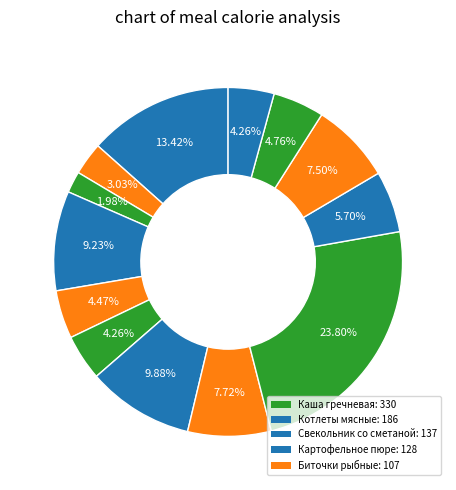

Count the number of slices in the pie.

13